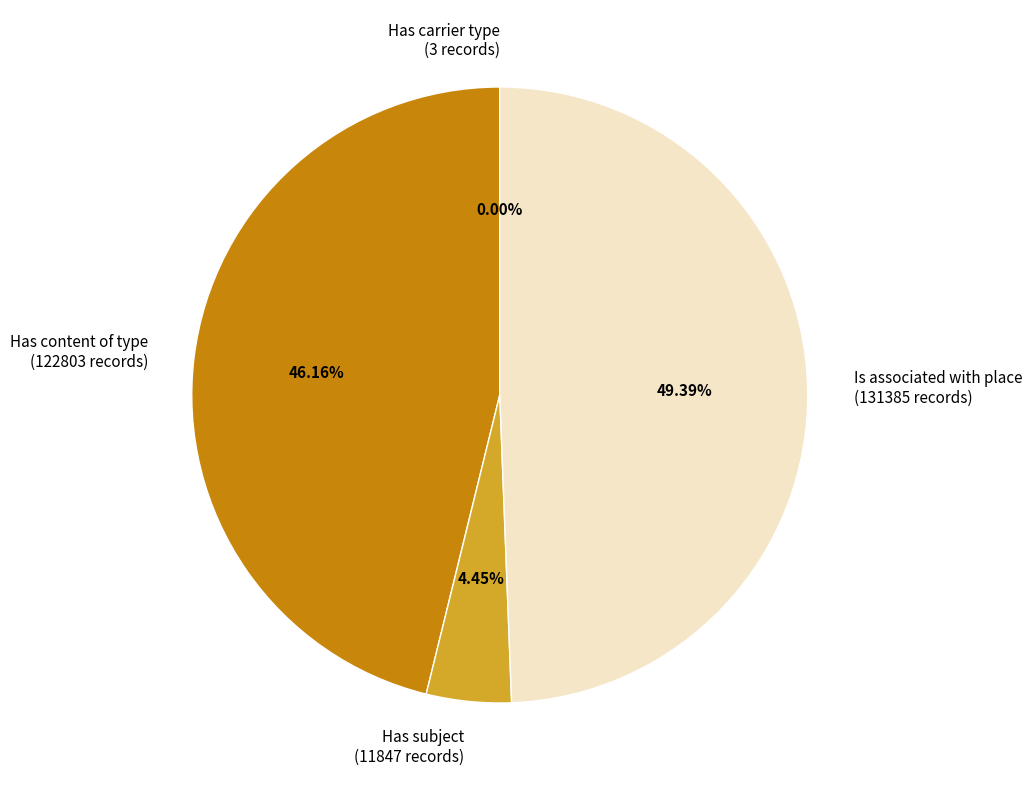

Does Has subject (11847 records) account for over 50% of the chart?

No